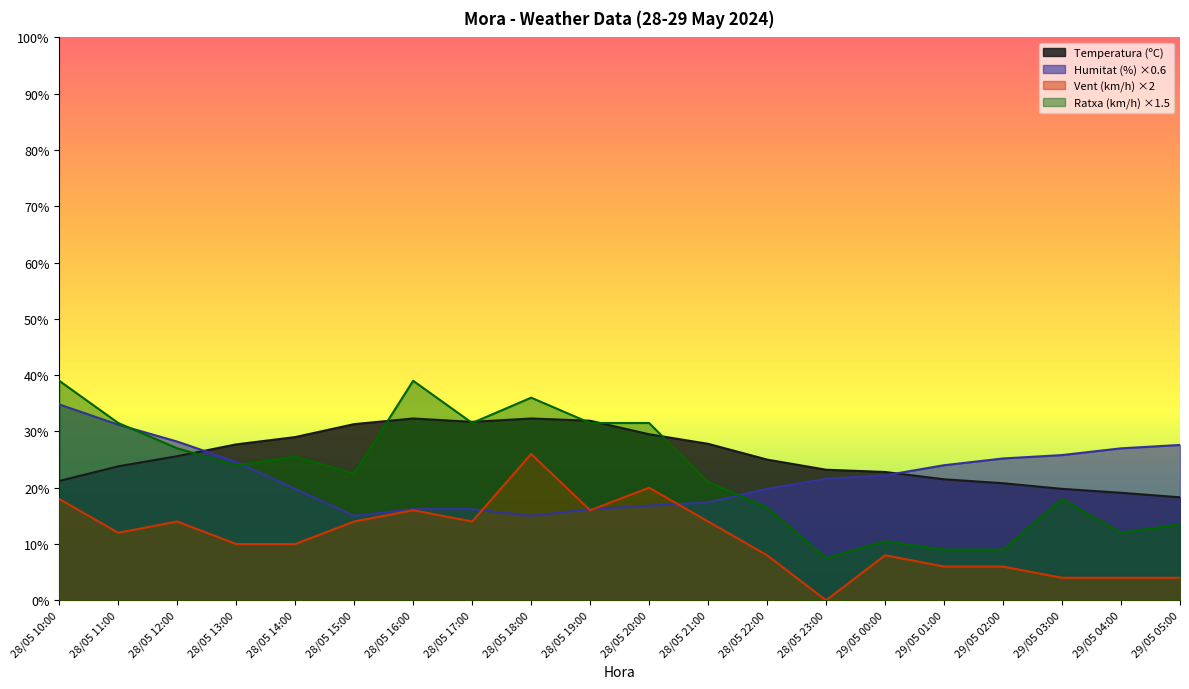

True or false: Temperatura (ºC) has more than 2 interior local peaks.

False